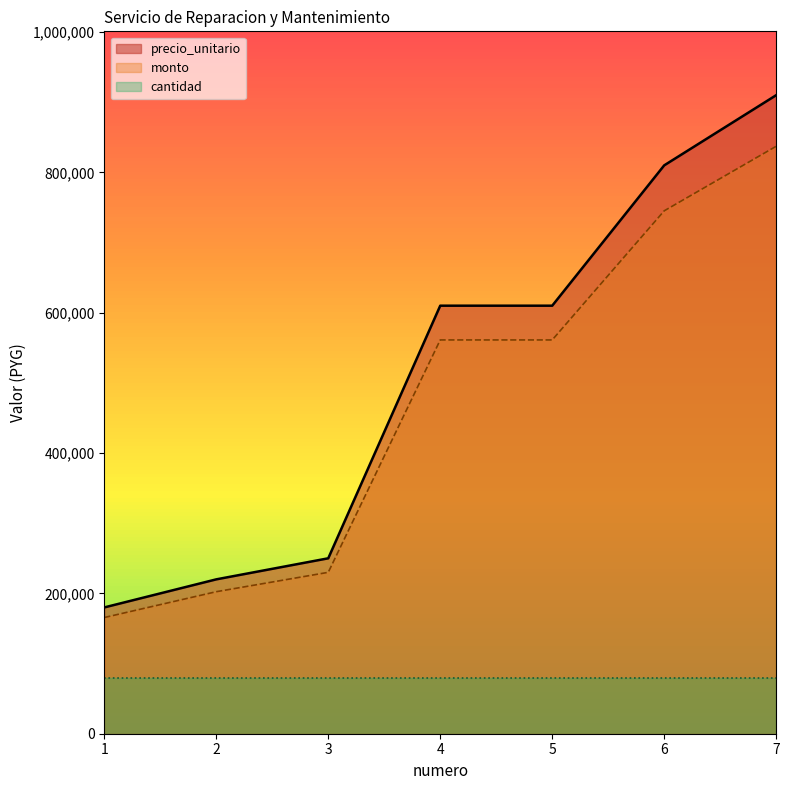

What is the value of the precio_unitario point at the 5th from the left?

610000